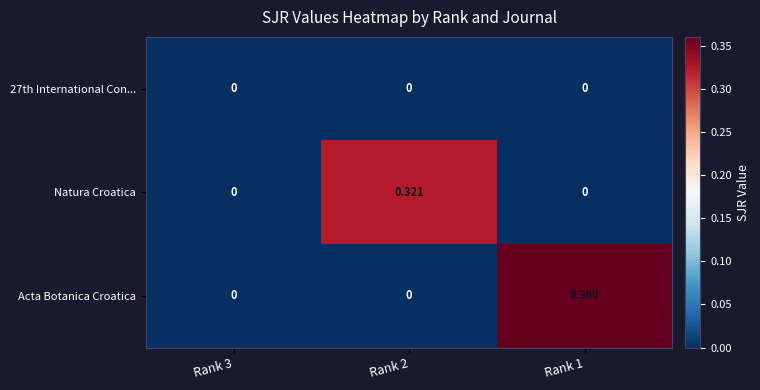

Between Rank 3 and Rank 1, which series saw the biggest shift?

Acta Botanica Croatica